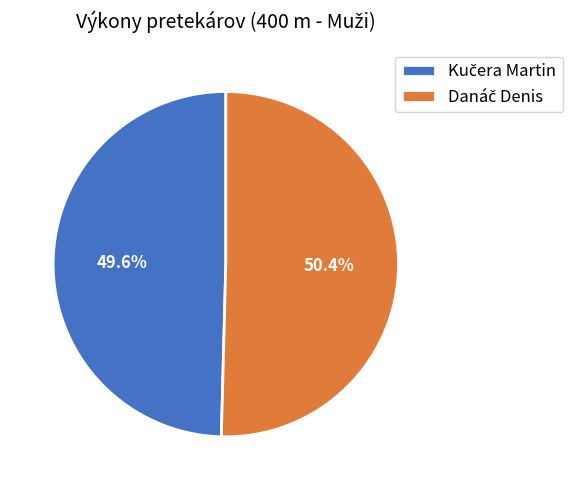

Is there any slice that represents more than half of the pie?

Yes